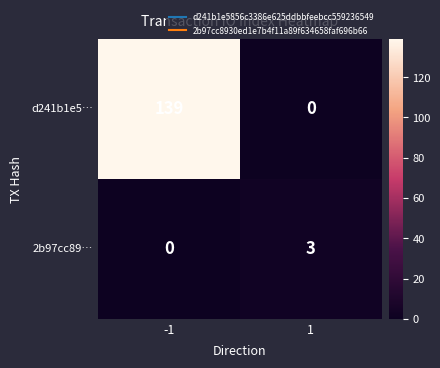

What is the total value across all series at -1?

139